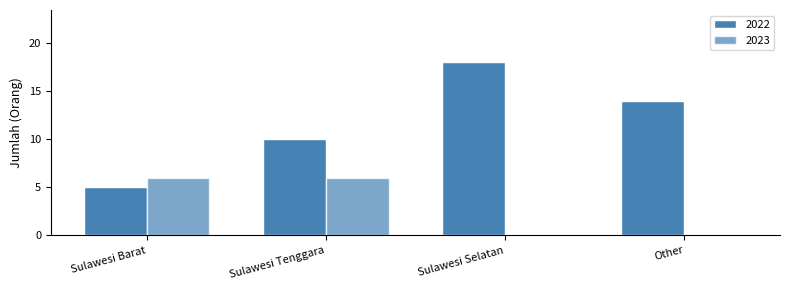

How many groups of bars are there?

4